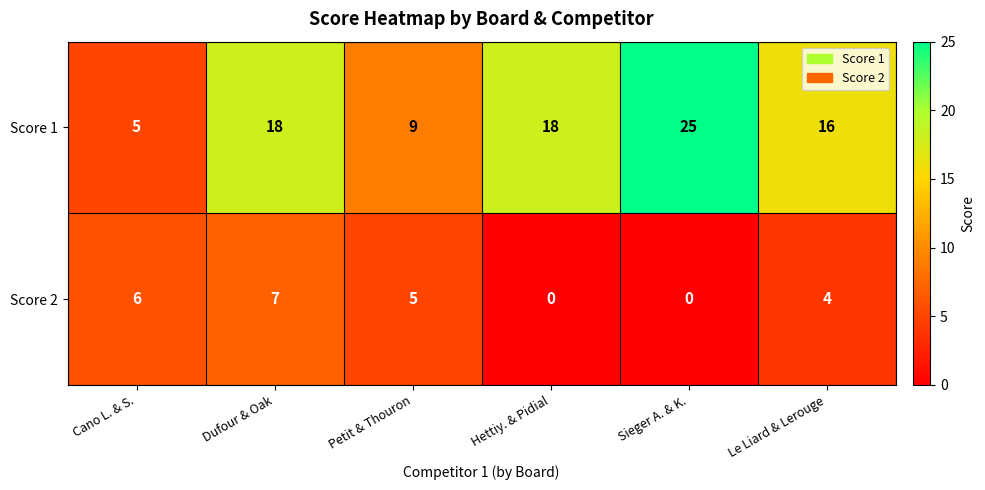

What is the difference between the maximum and minimum values in the Score 1 series?

20